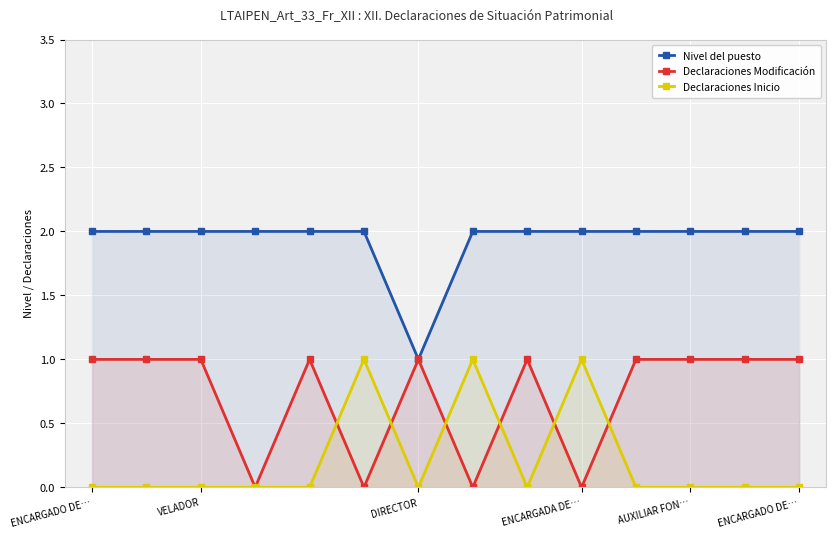

List the series in order of their peak value, lowest first.

Declaraciones Modificación, Declaraciones Inicio, Nivel del puesto